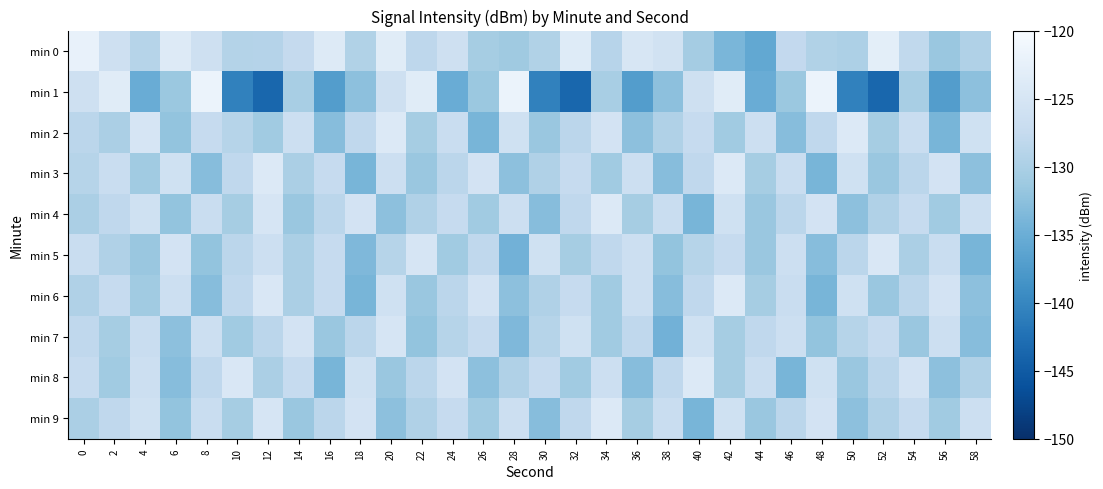

Between 2 and 12, which series saw the biggest shift?

min 1